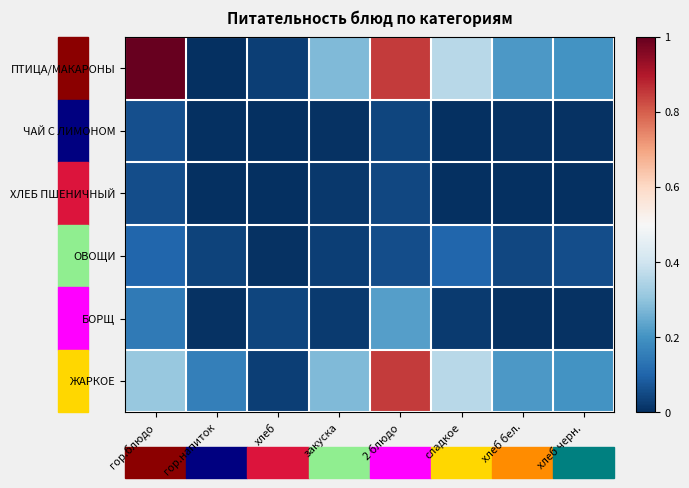

At which category is the sum across all series the highest?

2 блюдо